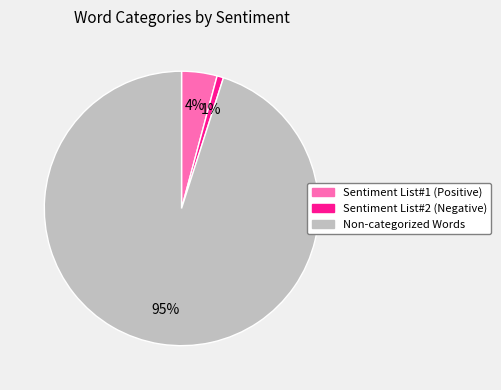

Between Sentiment List#1 (Positive) and Sentiment List#2 (Negative), which is larger?

Sentiment List#1 (Positive)